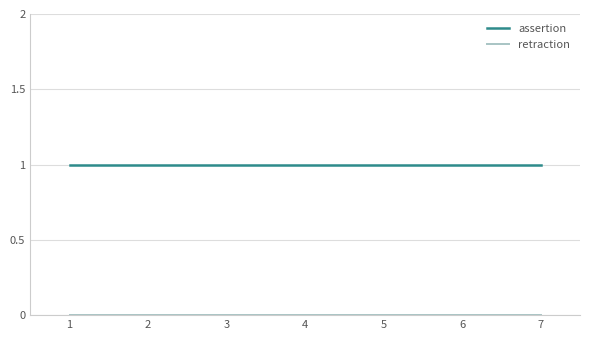

What is the difference between the highest and lowest values at 1?

1